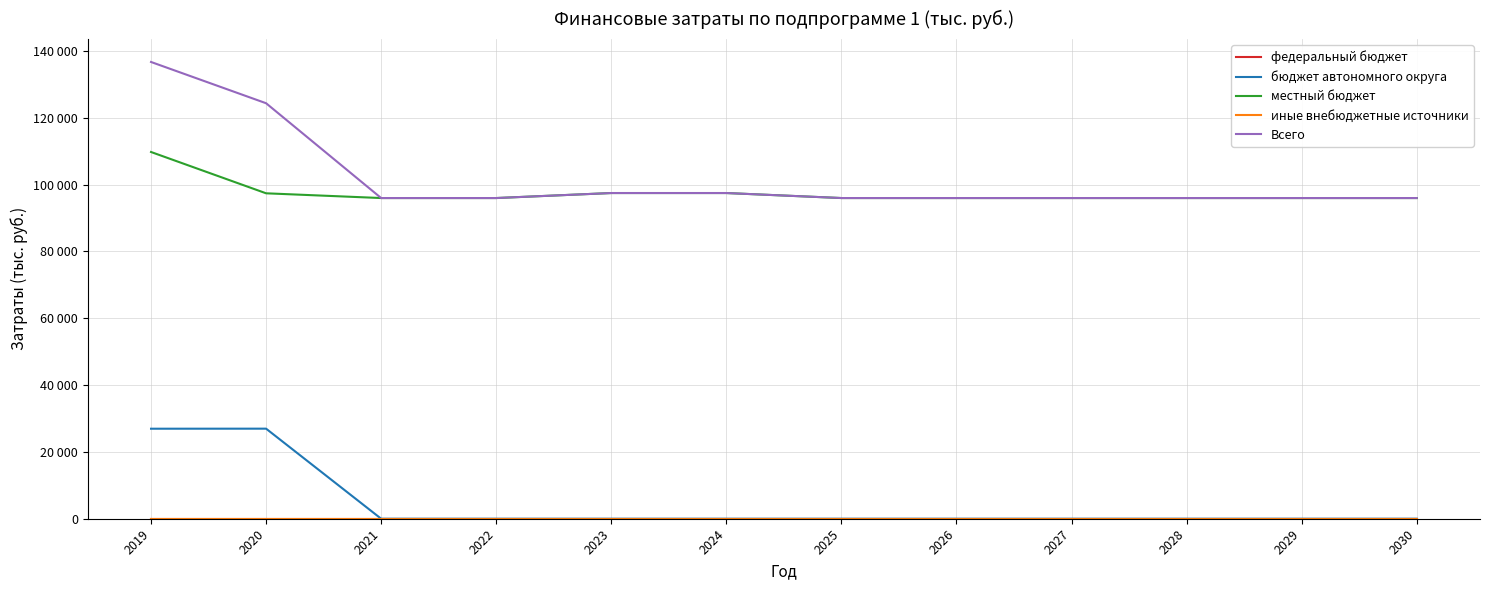

Which series has the largest range (max minus min)?

Всего